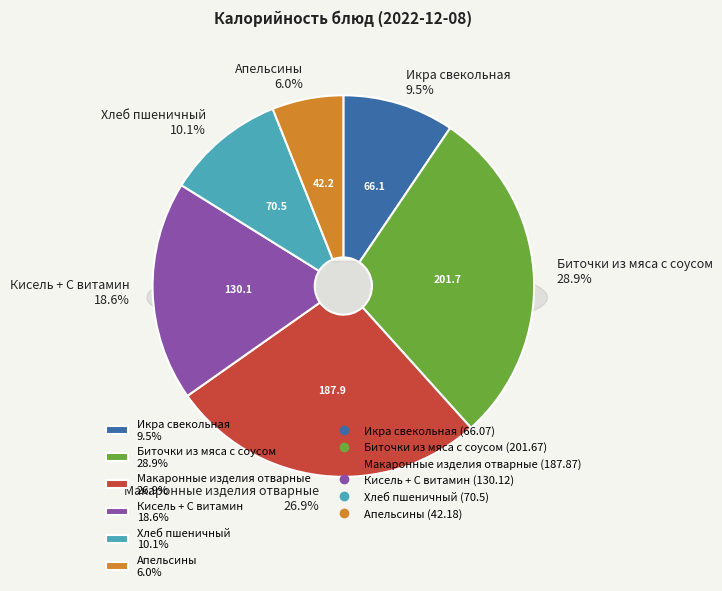

To the nearest percent, what portion does Икра свекольная represent?

9%